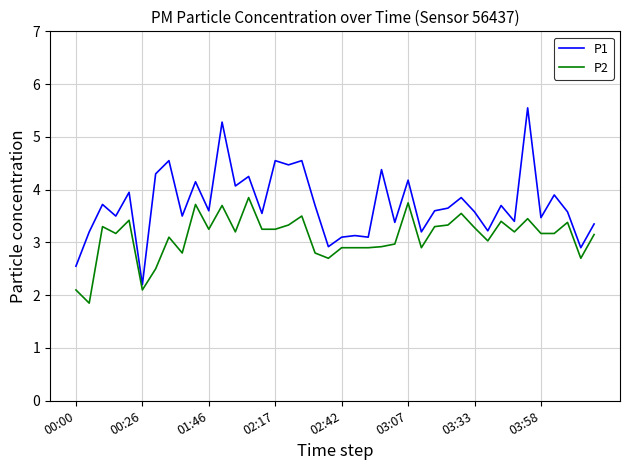

What are all the series names shown in the legend?

P1, P2